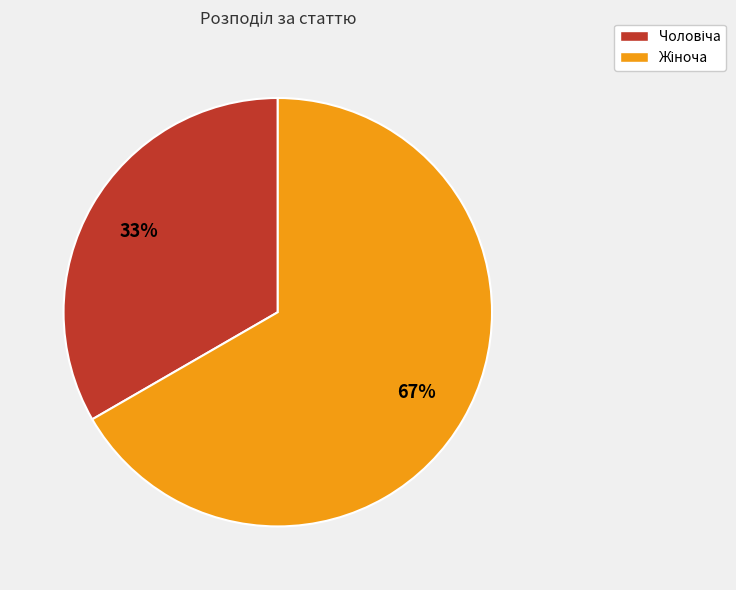

To the nearest percent, what is the average slice percentage?

50%